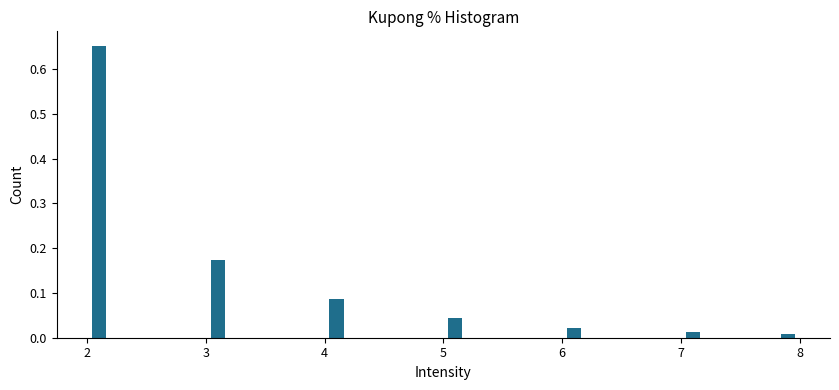

Around what value on the x-axis is the tallest bar? Give the approximate position of its centre, as read against the axis.

2.1